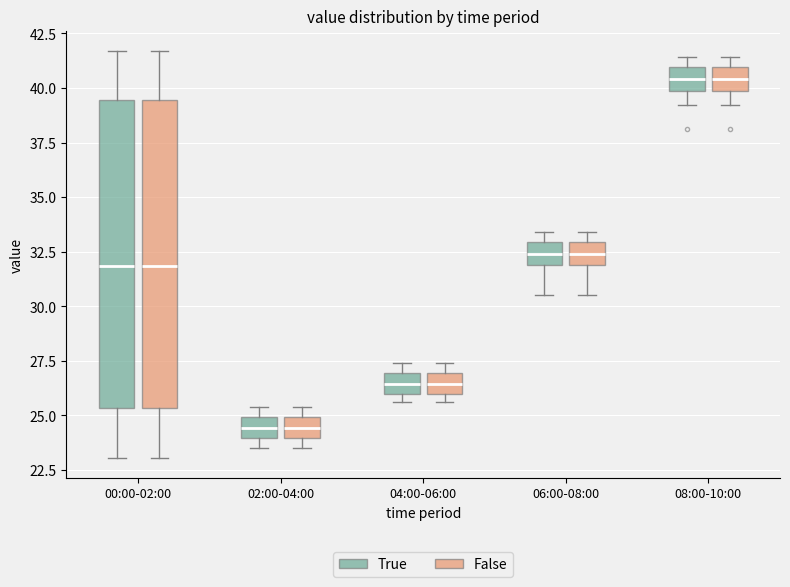

Where is the lower edge of the box for 00:00-02:00 (True) on the y-axis? The values are not printed on the chart, so give them approximately, as read against the axis.

25.5